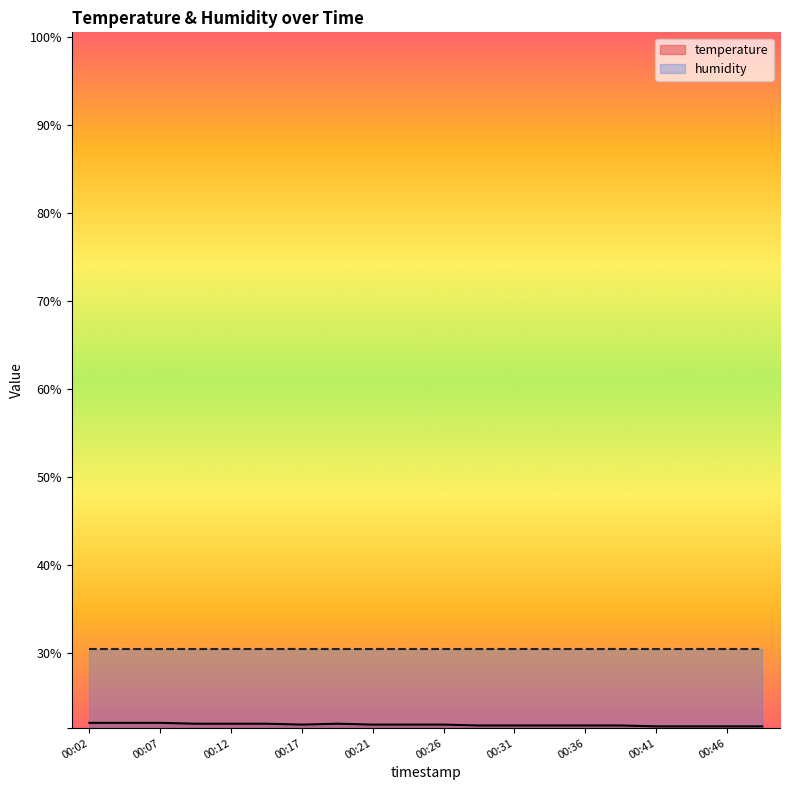

What are all the series names shown in the legend?

temperature, humidity